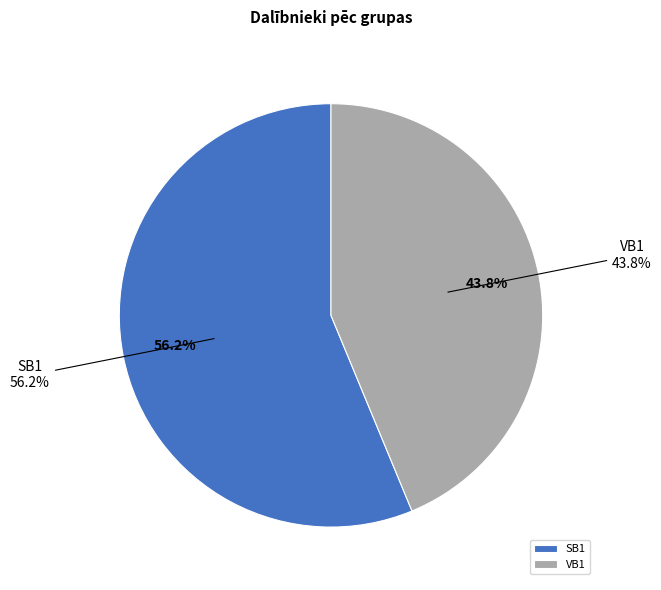

Which category has the smallest portion of the pie?

VB1